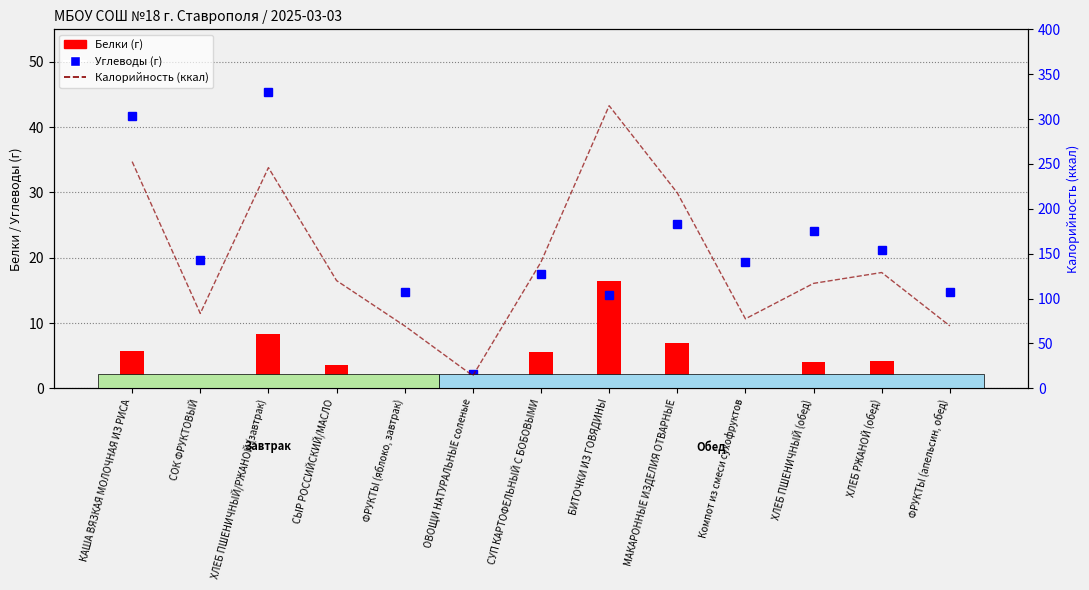

Which category has the lowest value in the Калорийность (ккал) series?

ОВОЩИ НАТУРАЛЬНЫЕ соленые